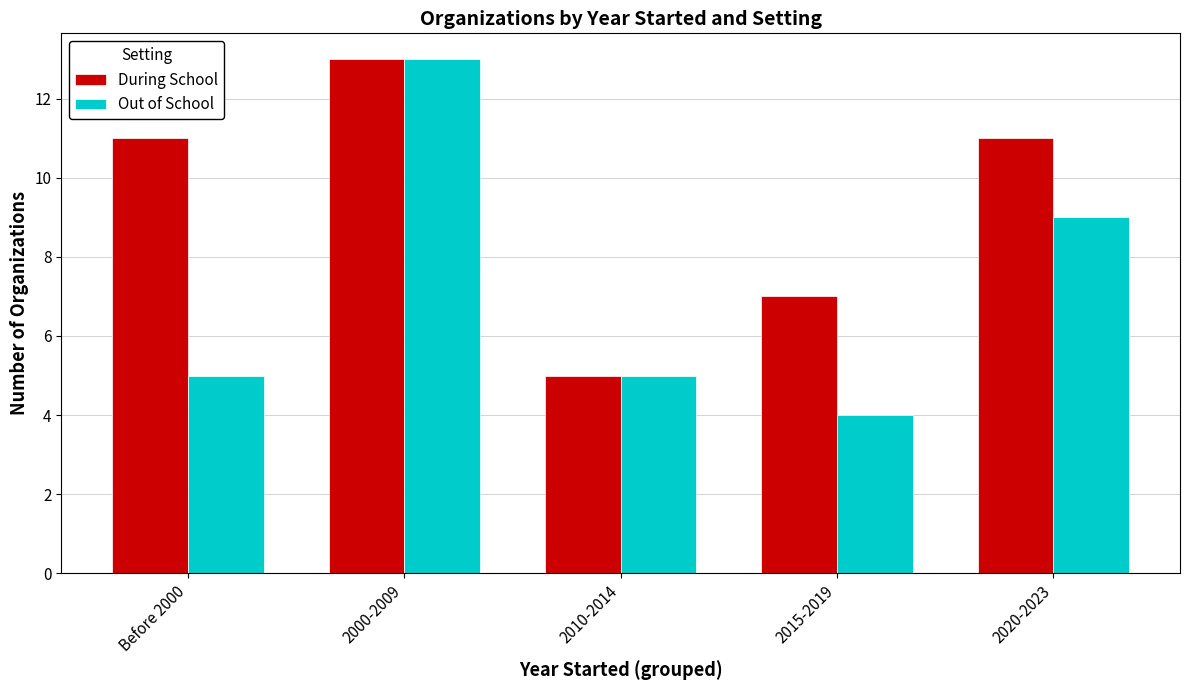

How many categories are shown in the chart?

5